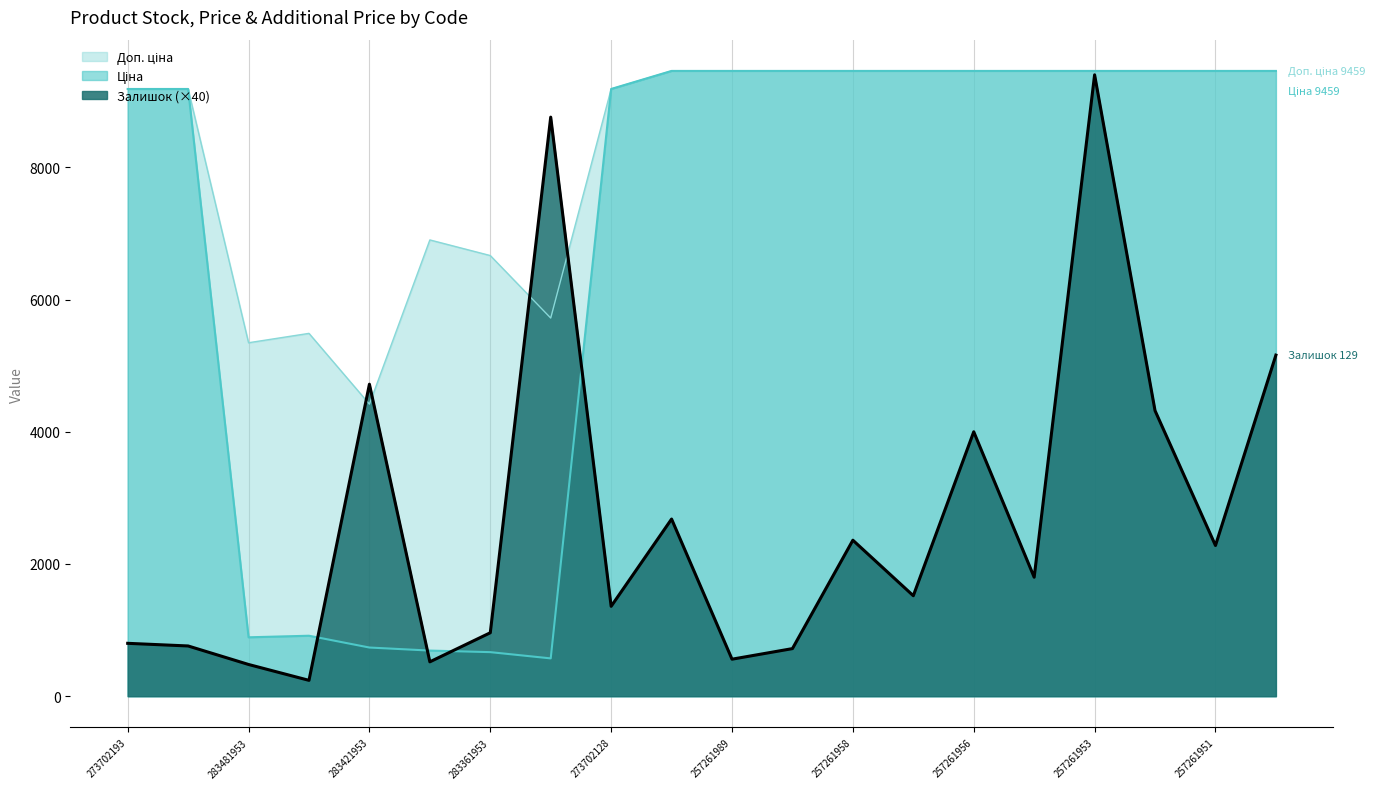

At which category is the sum across all series the highest?

257261953